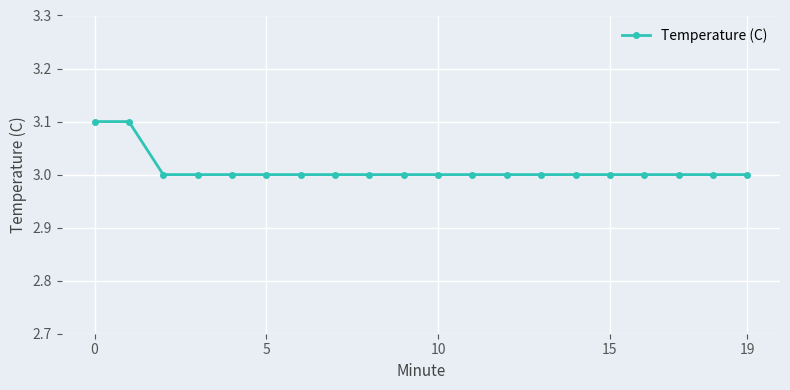

What is the value of the 19th point from the left?

3.0